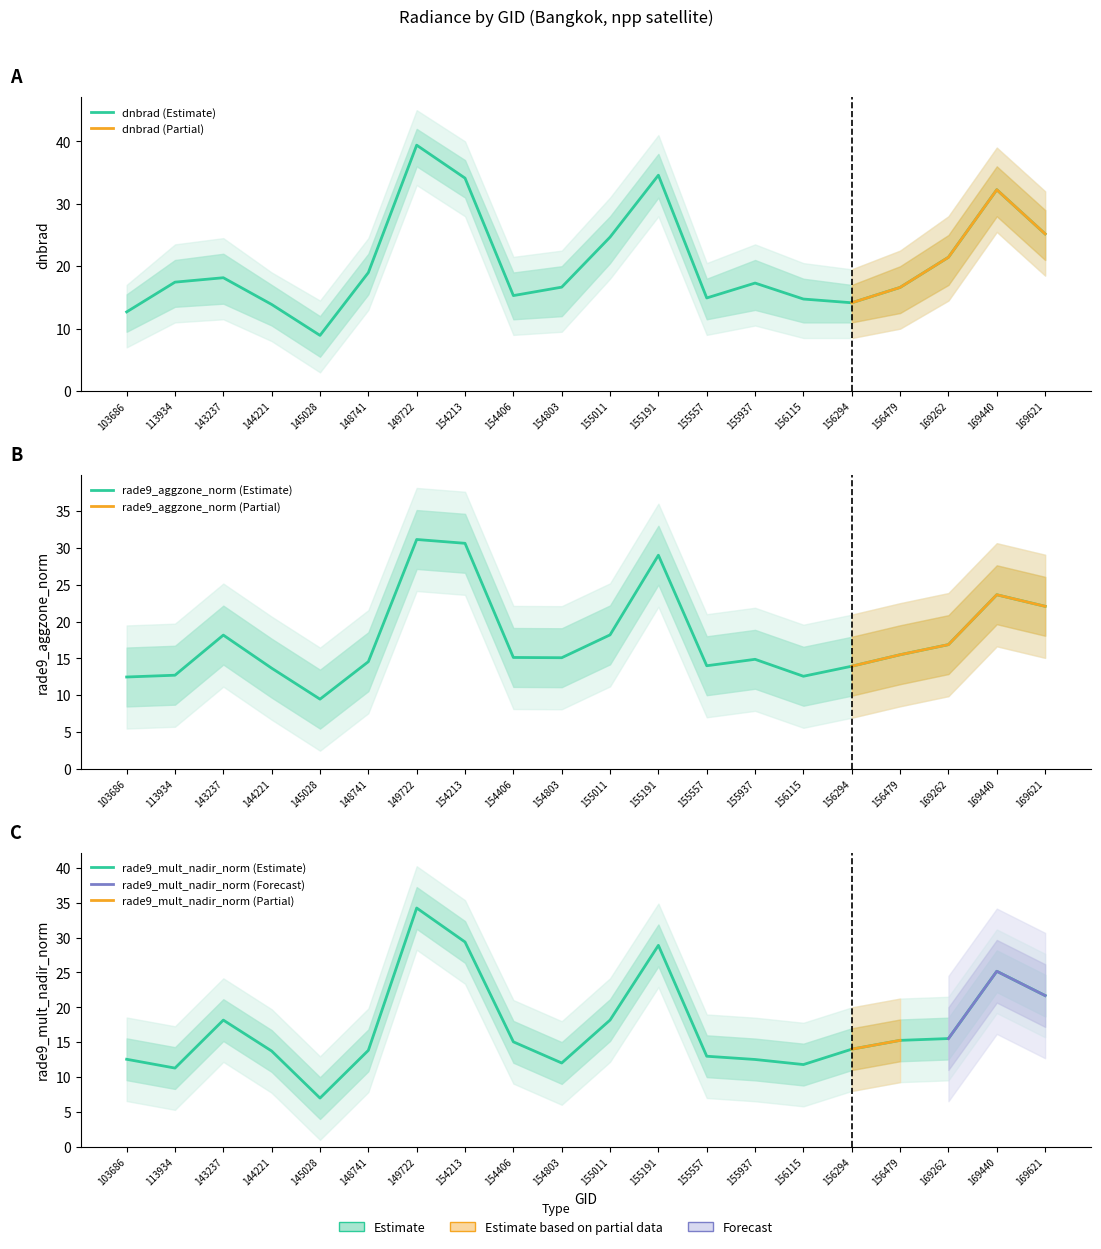

In rade9_aggzone_norm, how many points are lower than both neighbors (excluding endpoints)?

4